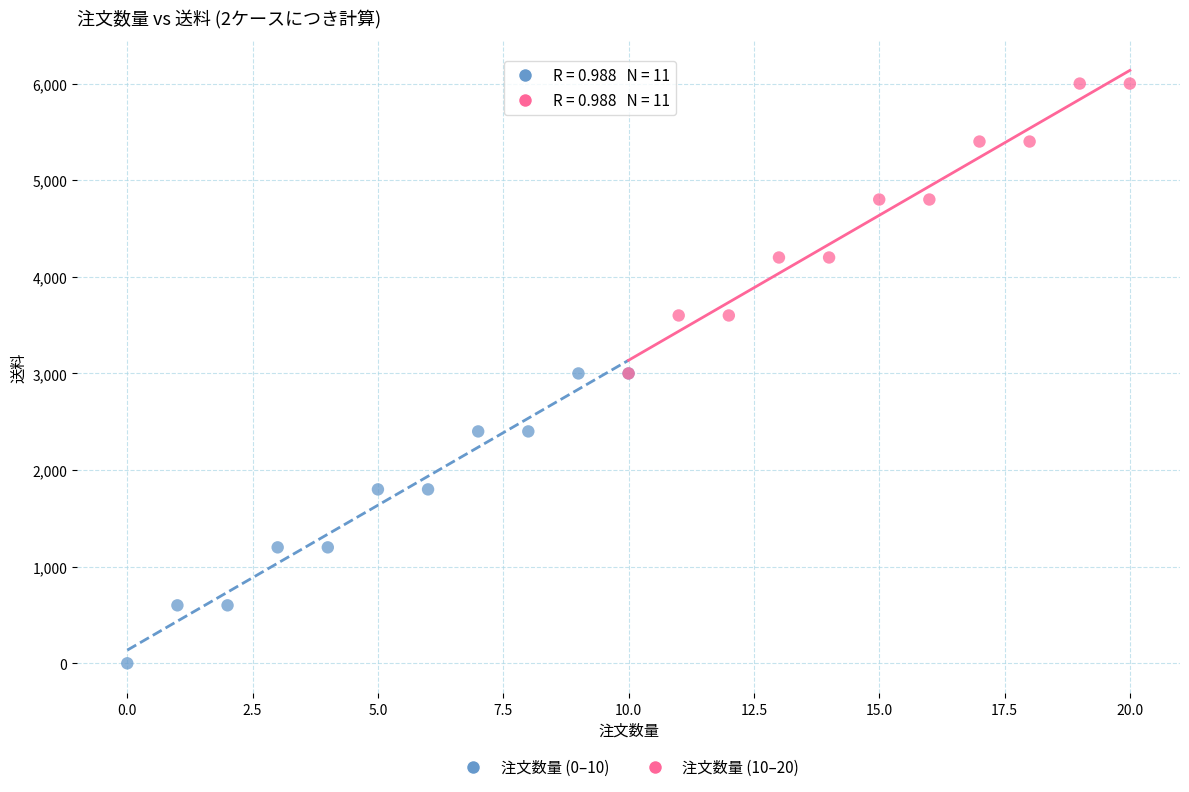

Which series contains the highest Y value?

注文数量 (10–20)